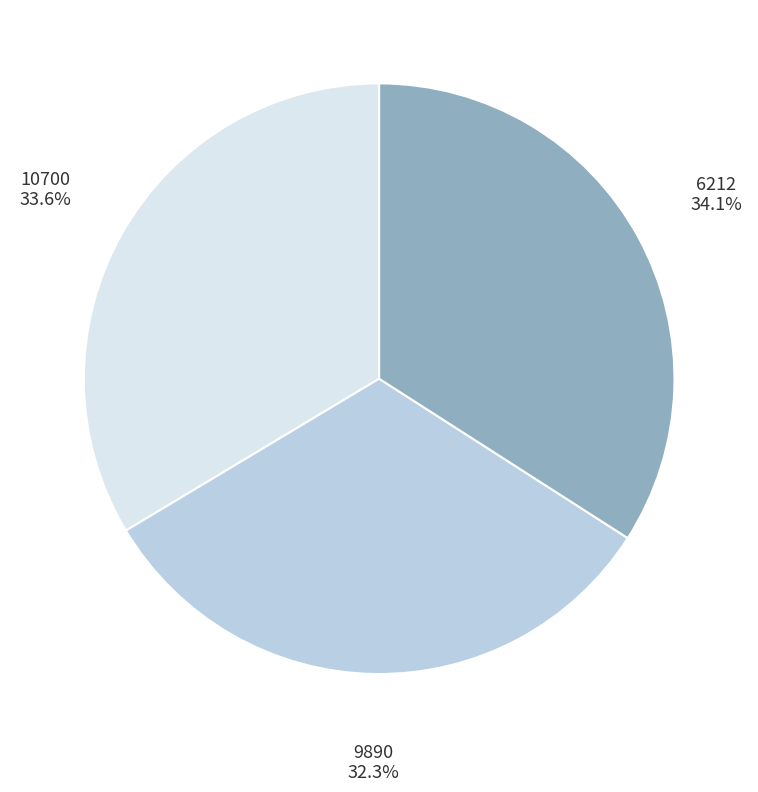

What percentage is the 6212 slice, to the nearest percent?

34%